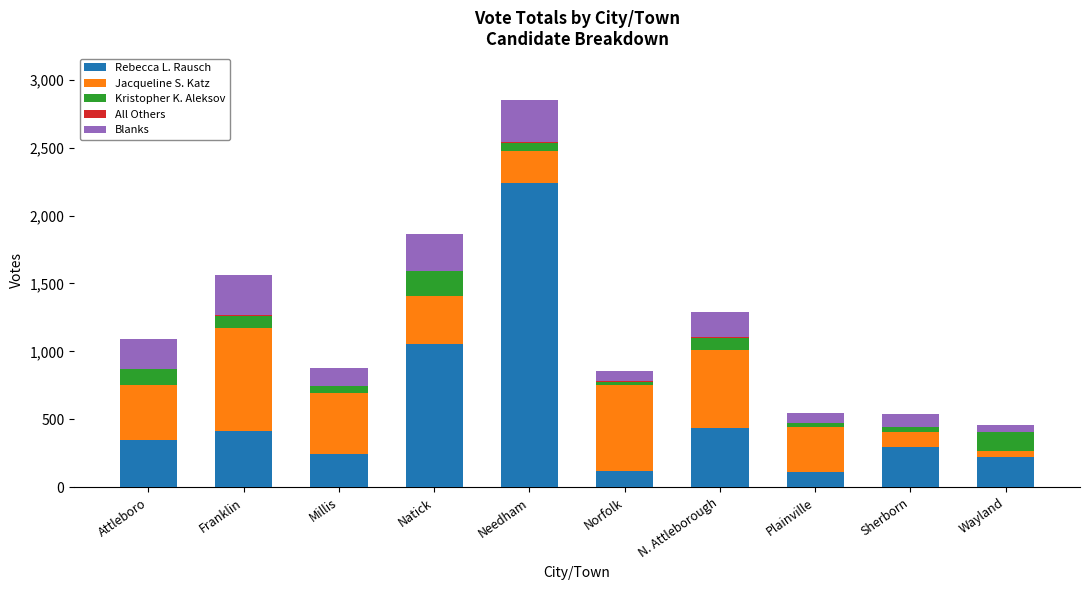

How many data points does each series have?

10